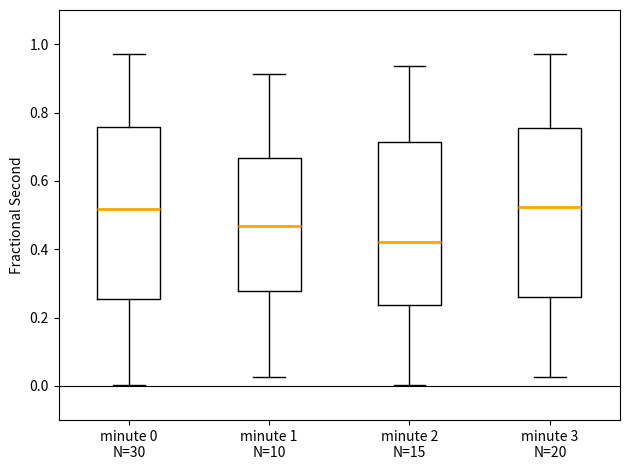

Where does the lower whisker of the box for minute 2 N=15 end on the y-axis? The values are not printed on the chart, so give them approximately, as read against the axis.

0.00